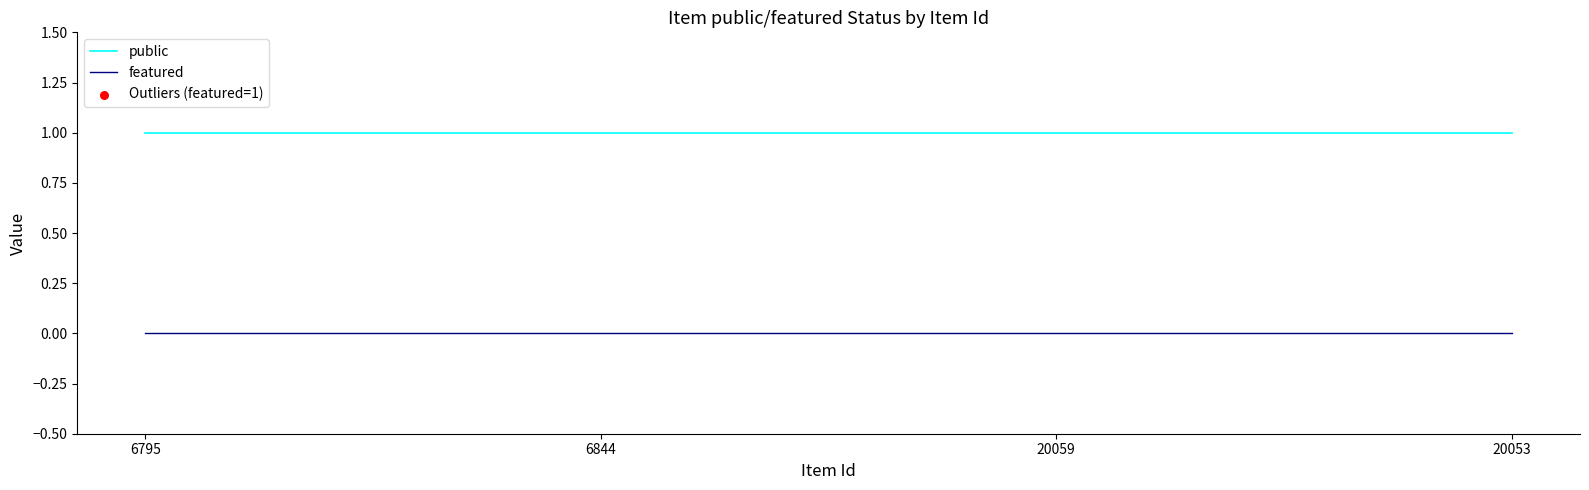

Is the value of public at 6795 greater than the value of featured at 6795?

Yes